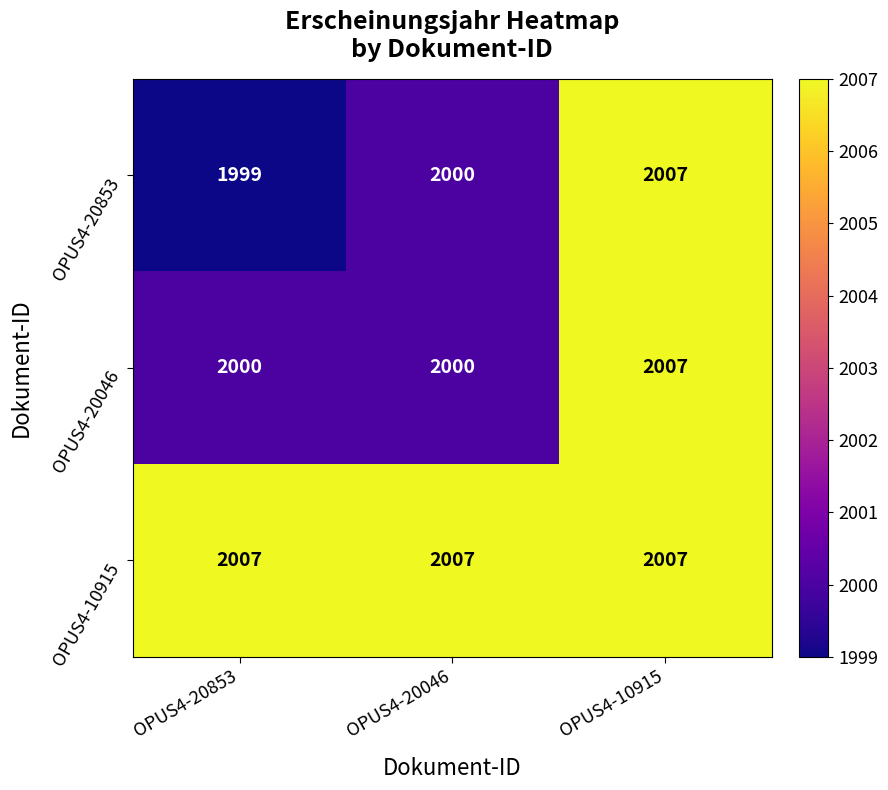

What is the difference between the highest and lowest values at OPUS4-20046?

7